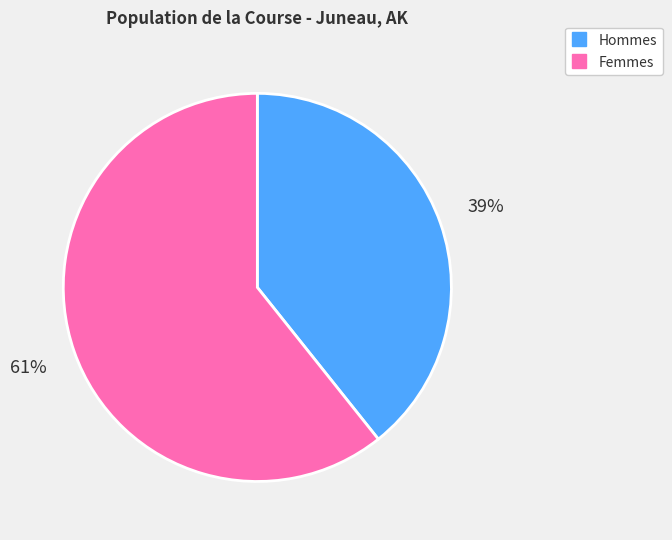

To the nearest percent, what is the average slice percentage?

50%